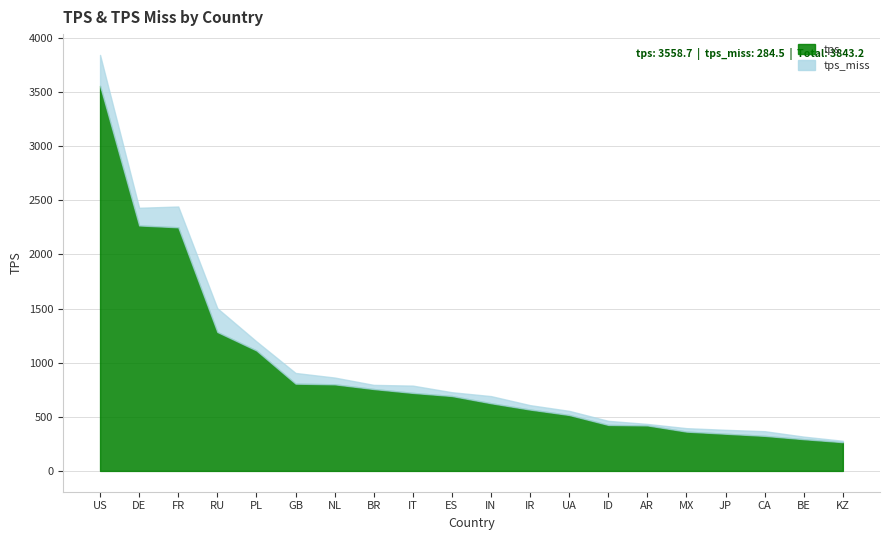

List the series in order of their overall mean, lowest first.

tps_miss, tps